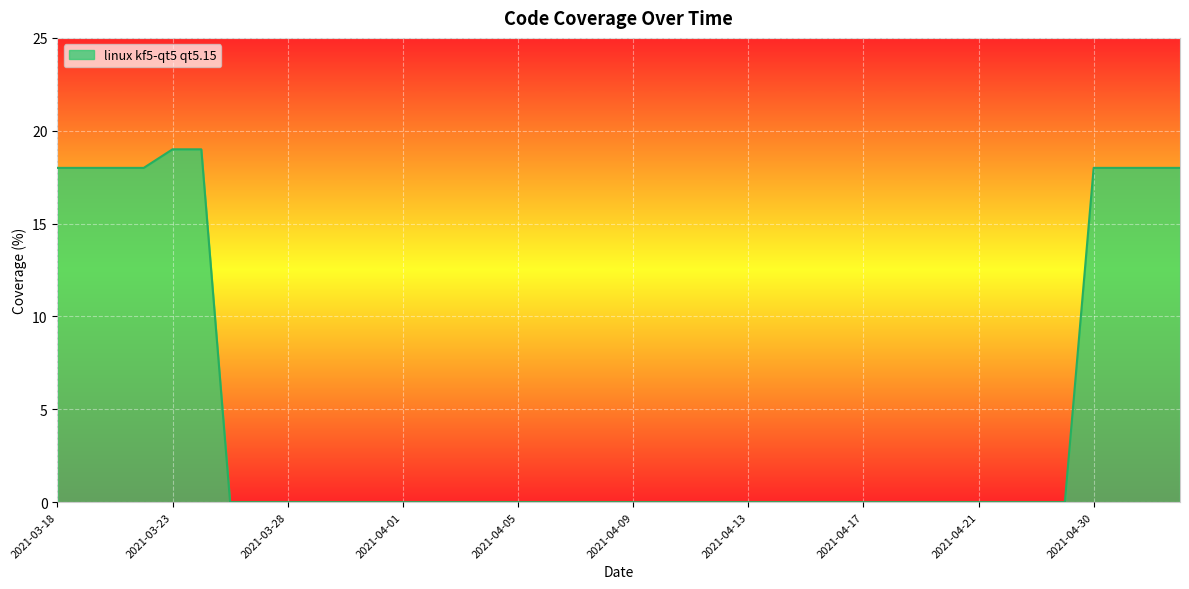

How many distinct data groups are displayed?

1